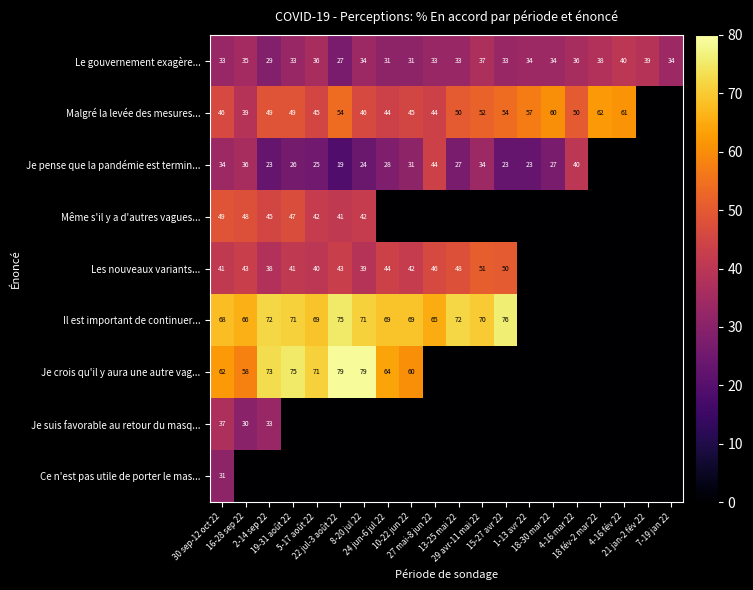

What is the total value across all series at 16-28 sep 22?

355